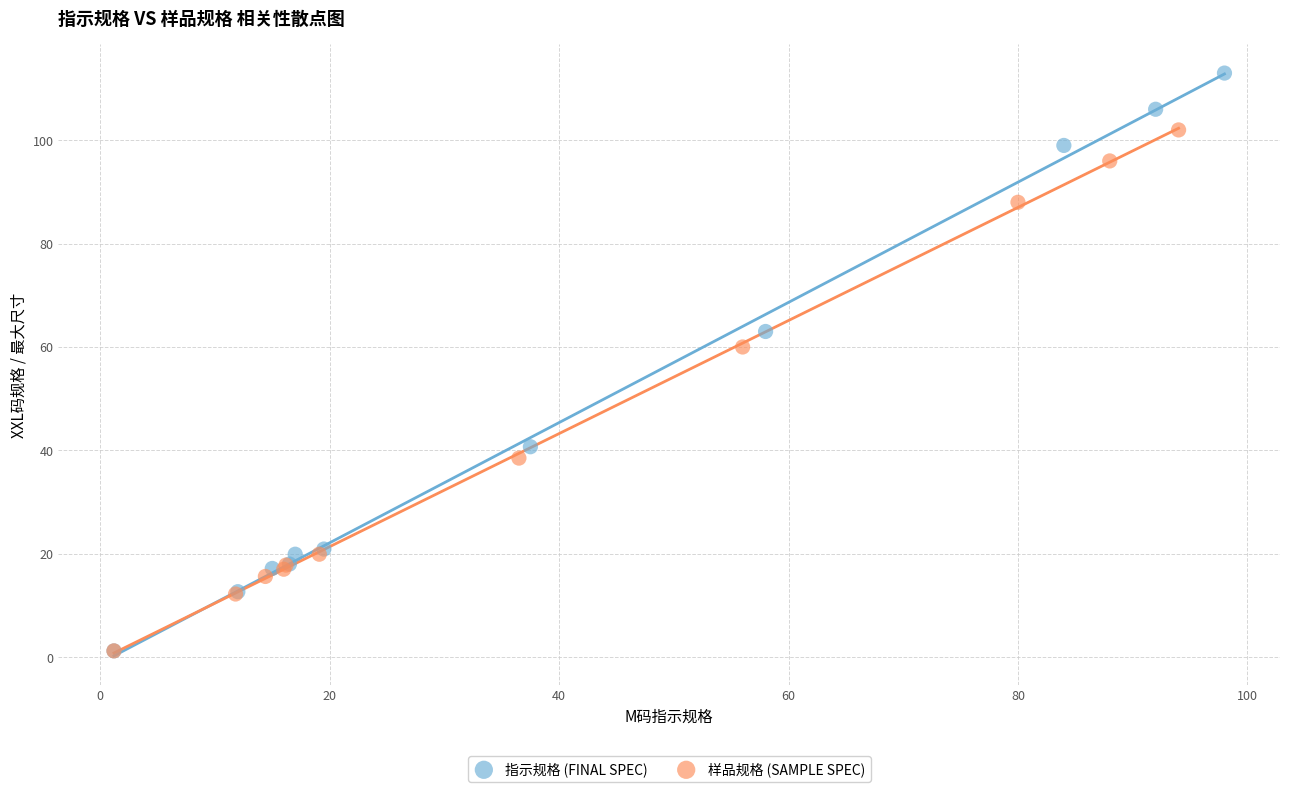

What are all the series names shown in the legend?

指示规格 (FINAL SPEC), 样品规格 (SAMPLE SPEC)